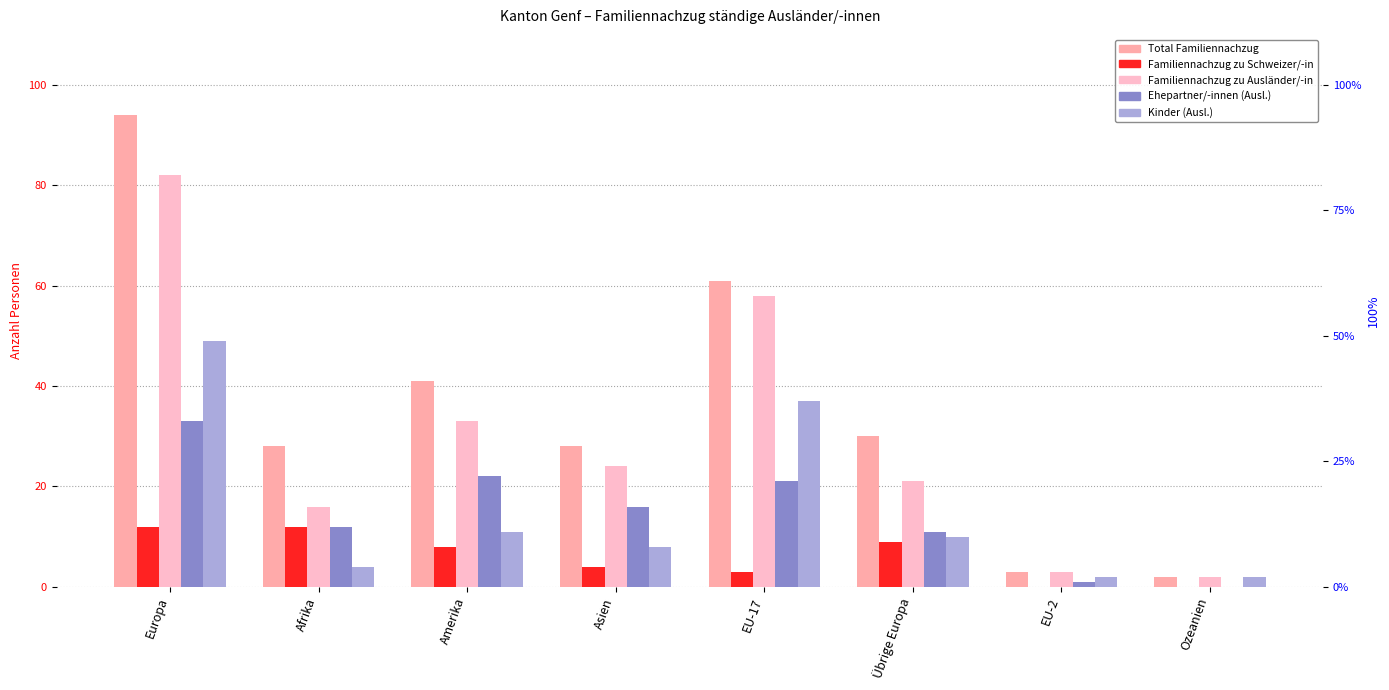

What is the maximum value shown in the chart?

94